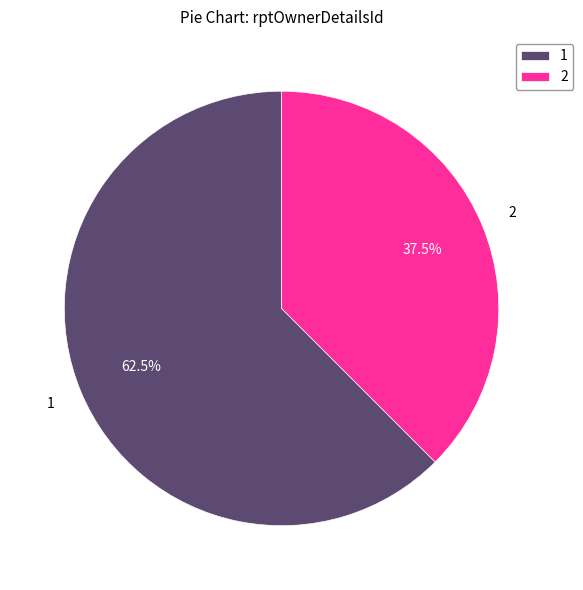

Combined, what portion of the pie is 2 and 1?

100.0%